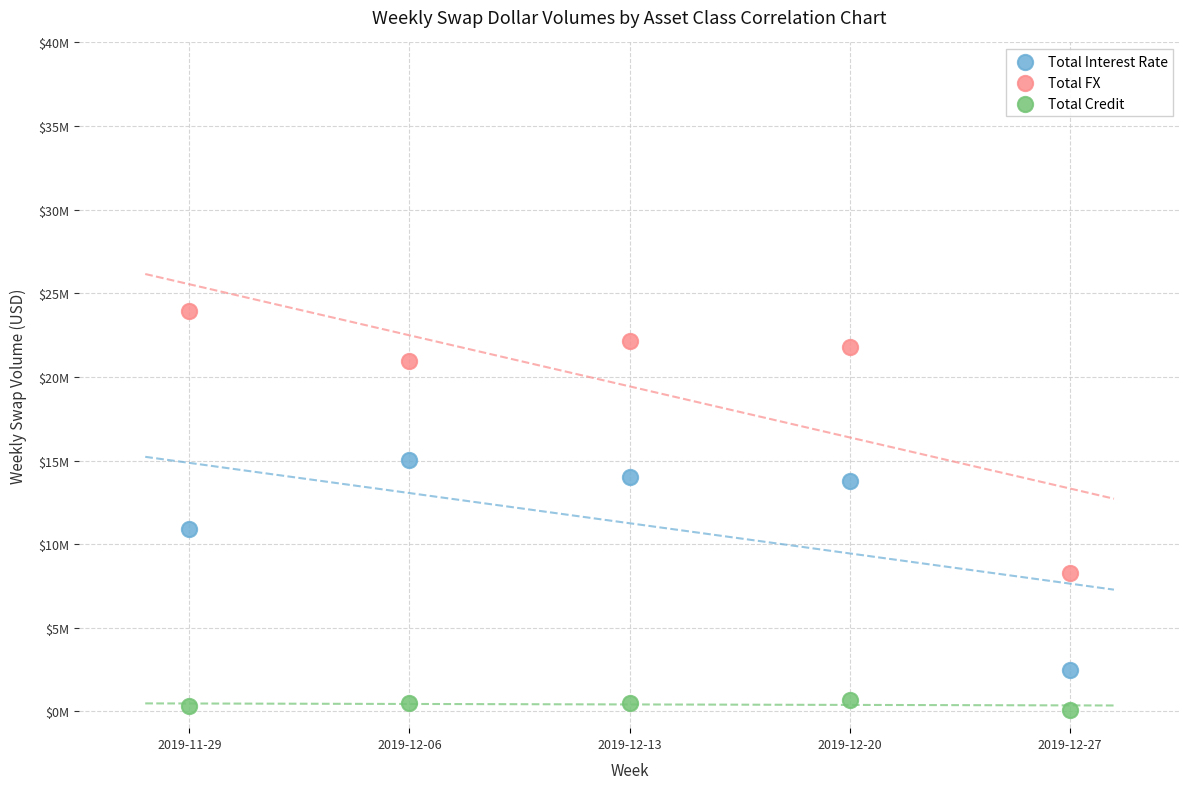

What are all the series names shown in the legend?

Total Interest Rate, Total FX, Total Credit